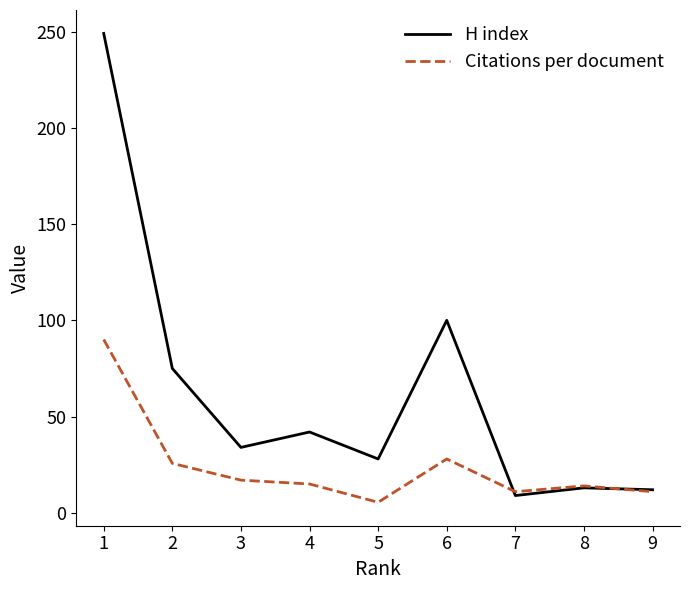

What is the minimum value for H index?

9.0